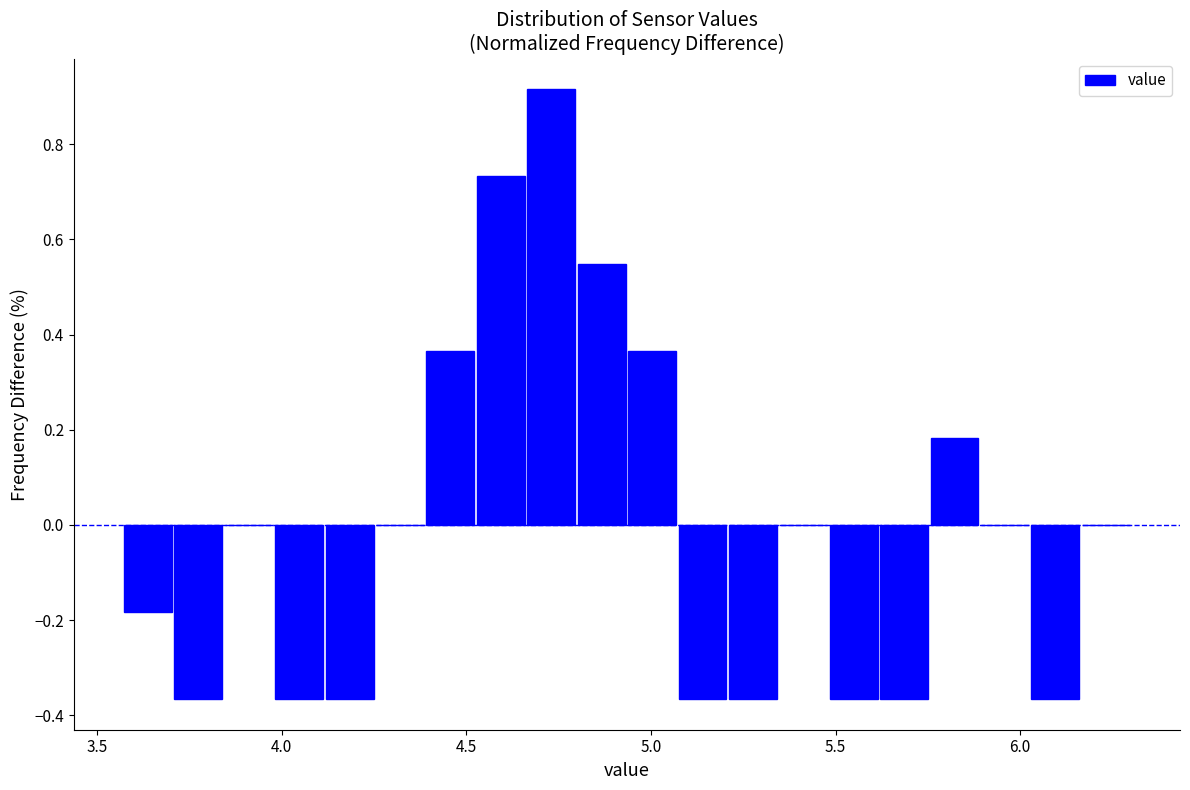

Read against the x-axis, roughly where is the centre of the tallest bar?

4.75